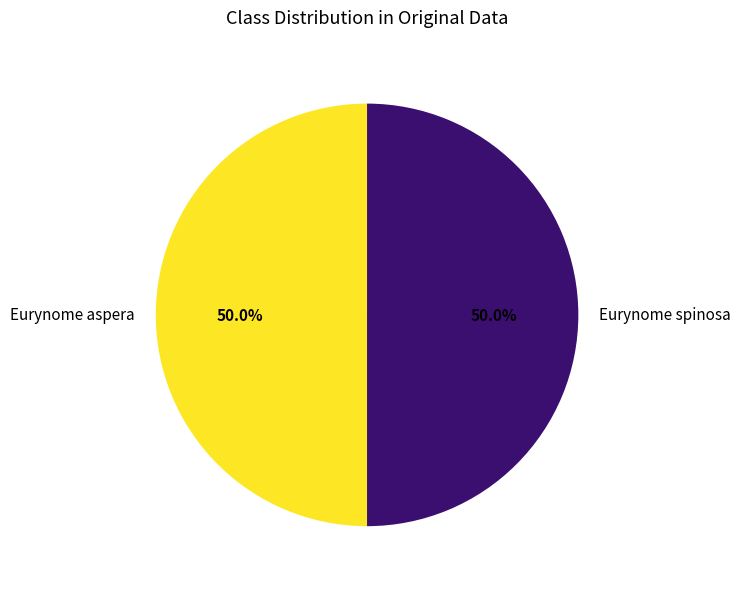

Is the sum of Eurynome aspera and Eurynome spinosa greater than half?

Yes